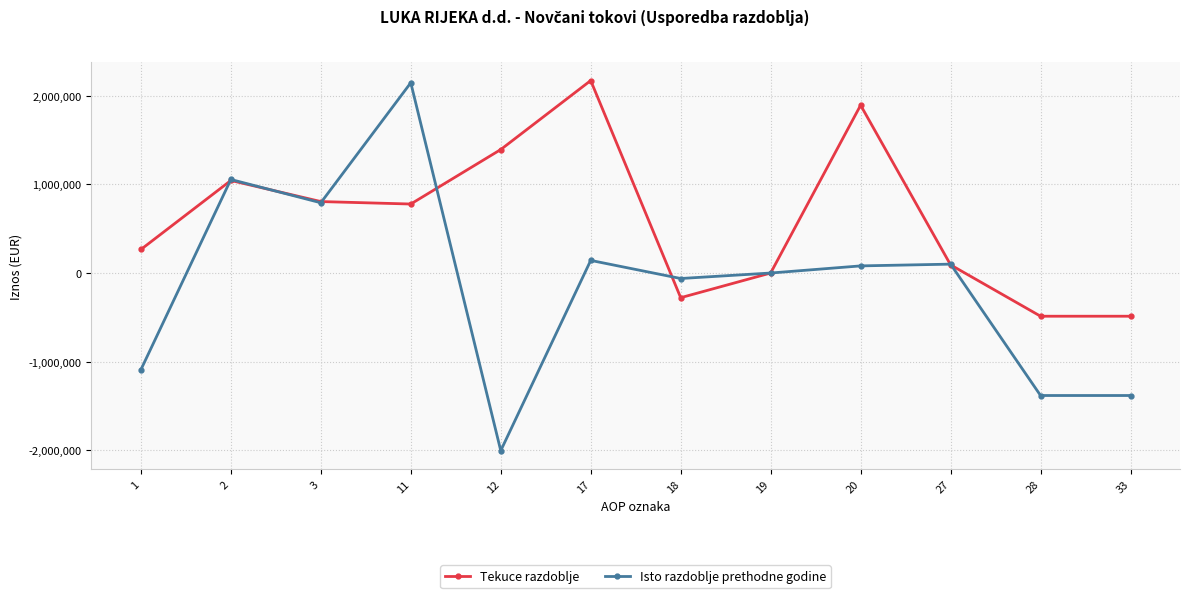

True or false: Tekuce razdoblje has a value of -220055 at 33.

False